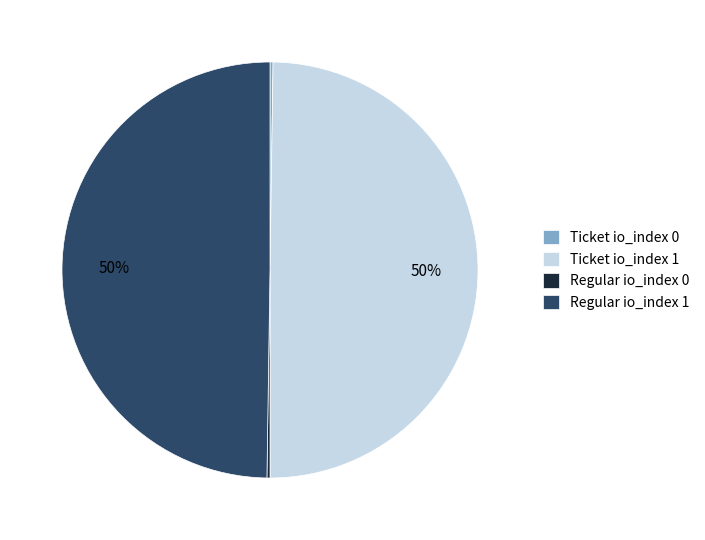

To the nearest percent, what portion does Regular io_index 1 represent?

50%